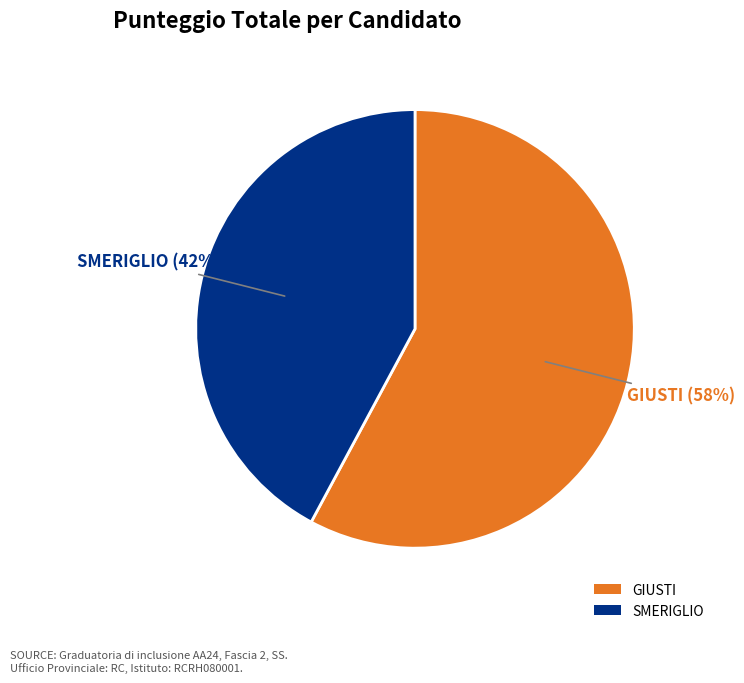

What percentage is the SMERIGLIO slice, to the nearest percent?

42%